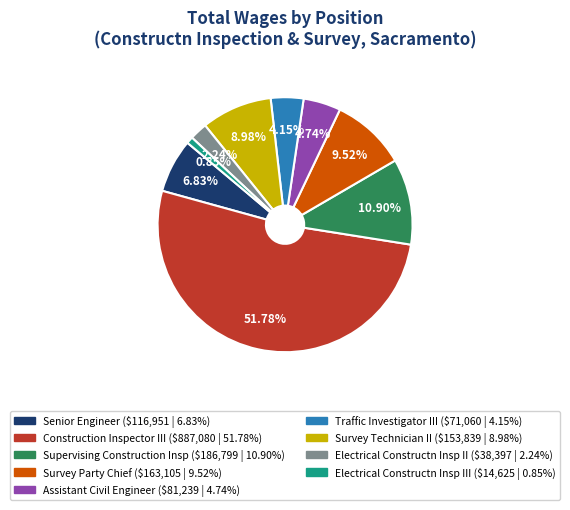

Is there any slice that represents more than half of the pie?

Yes